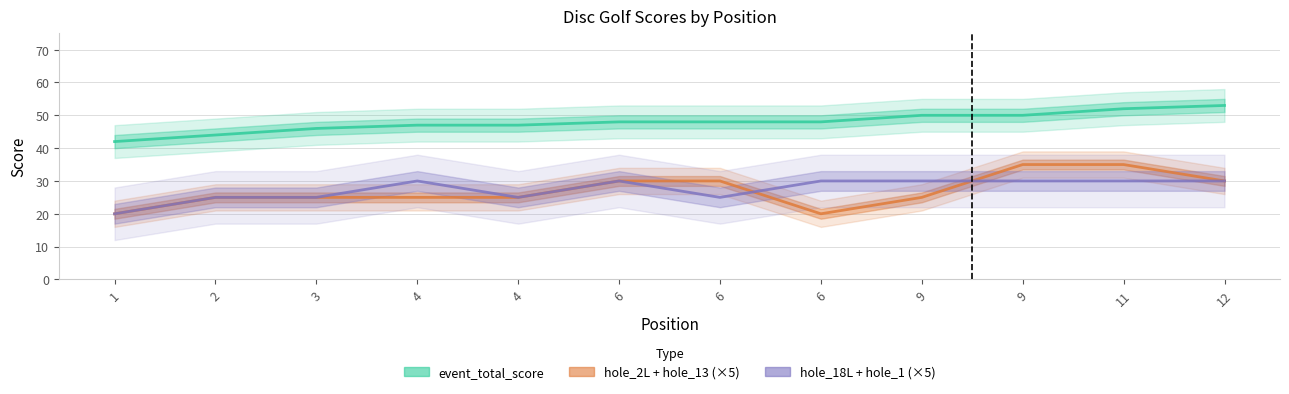

At which label is event_total_score closest to 47?

4